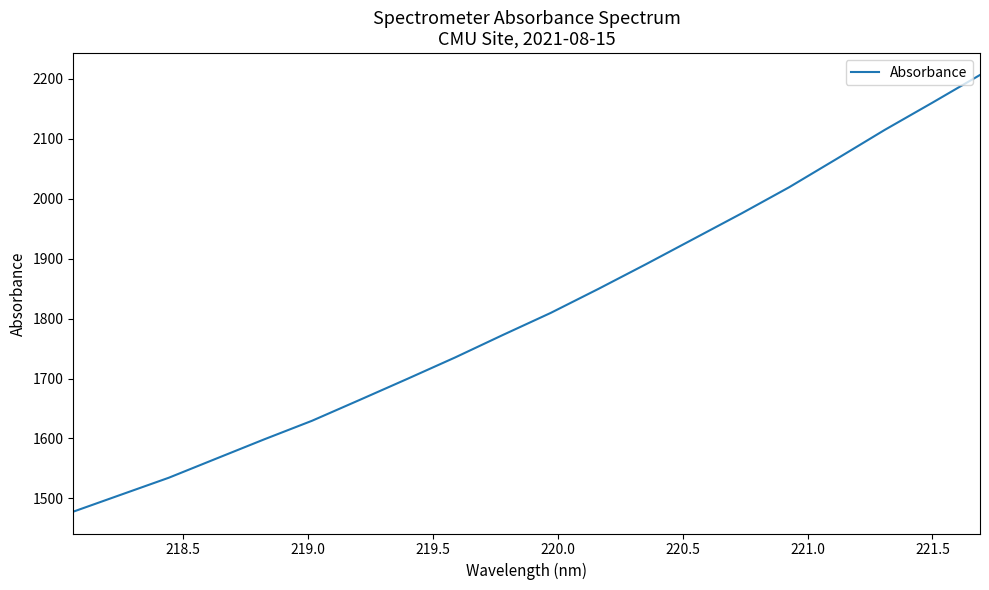

What is the difference between the maximum and minimum values?

729.0